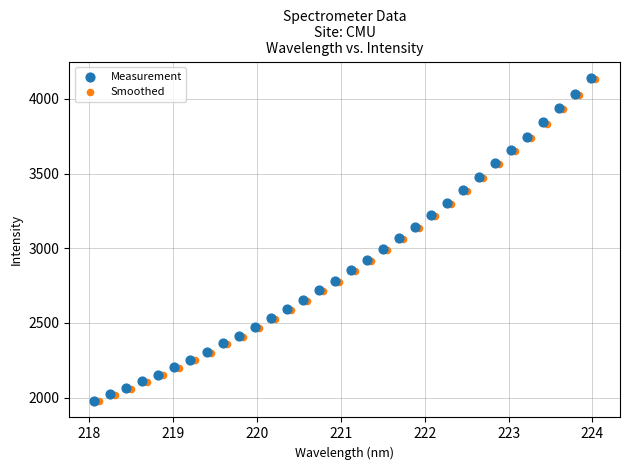

Which series has the largest Y range (max minus min)?

Measurement